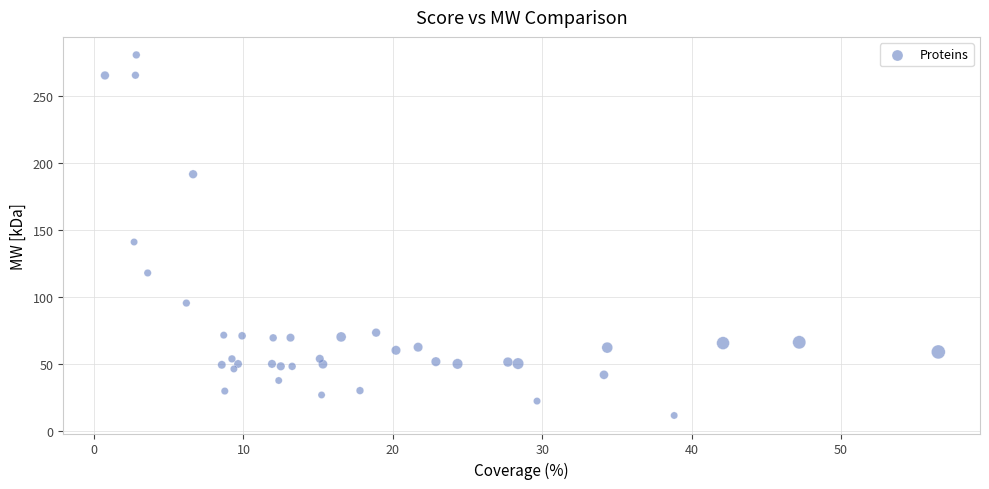

What Y value in the scatter plot is closest to 145?

140.9